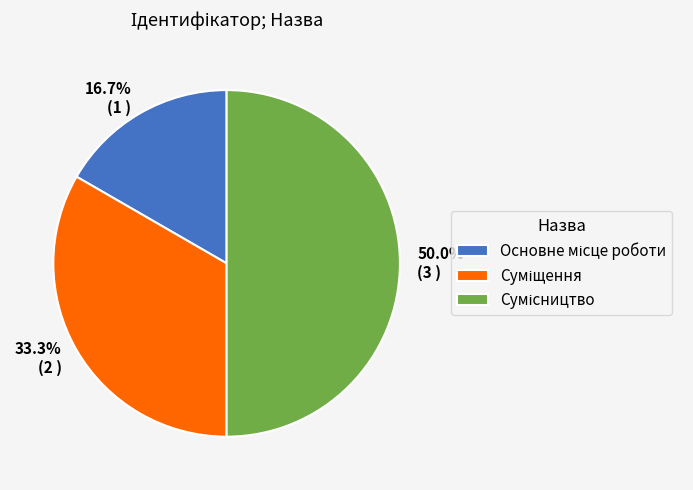

Does Суміщення represent more than half of the total?

No